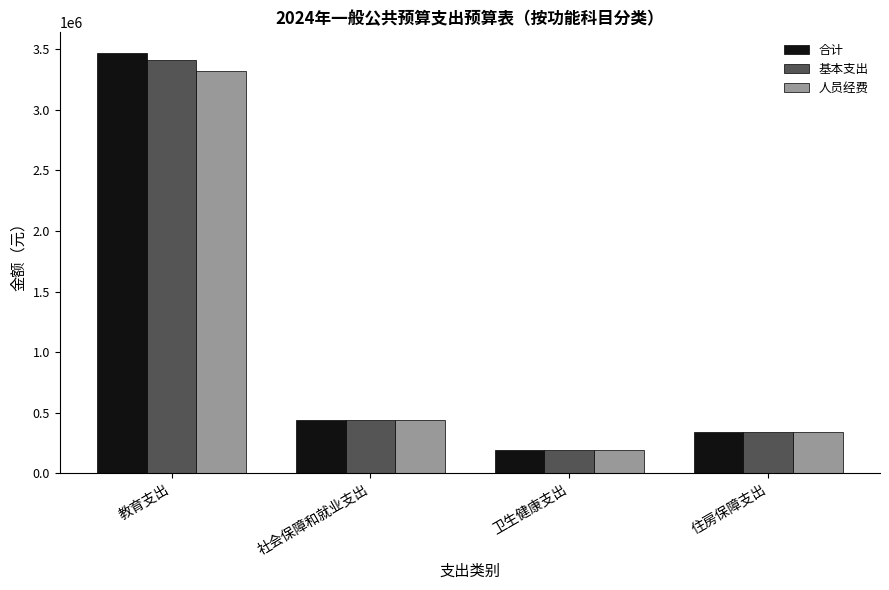

Which series has the widest spread of values?

合计